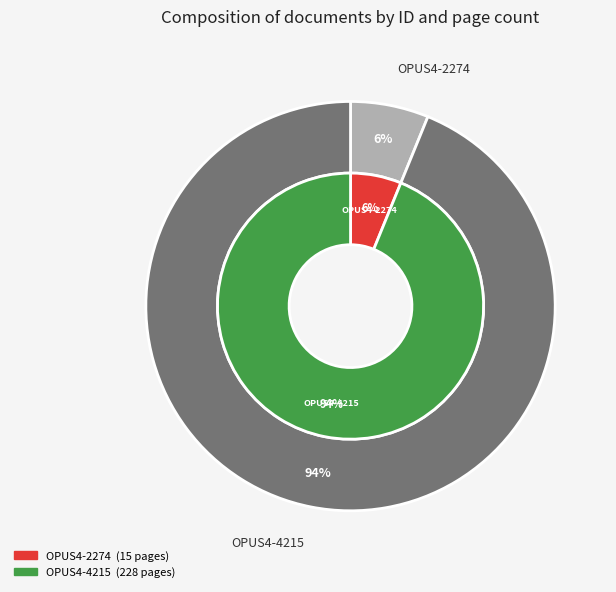

Which slice is the largest?

OPUS4-4215